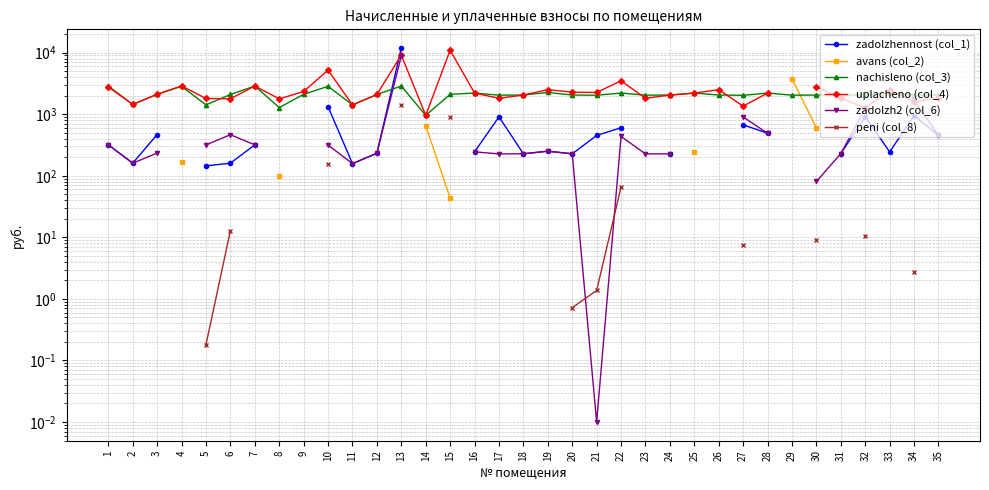

True or false: peni (col_8) has a value of 18.3 at 32.

False